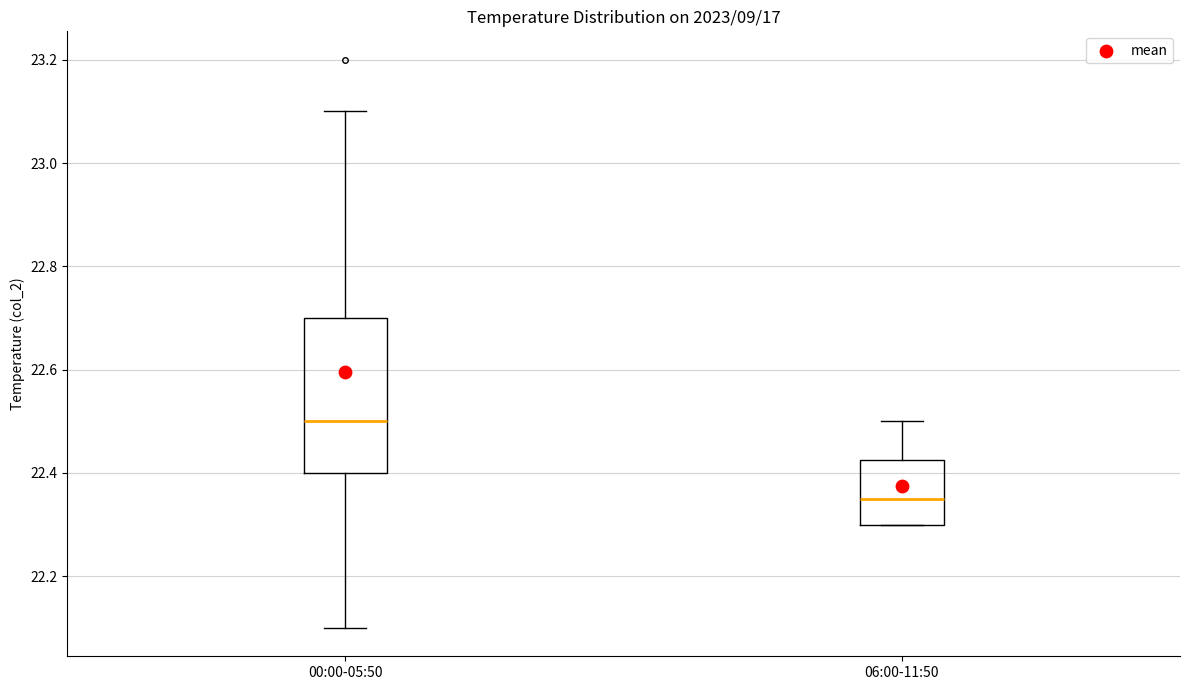

Where is the lower edge of the box for 00:00-05:50 on the y-axis? The values are not printed on the chart, so give them approximately, as read against the axis.

22.40